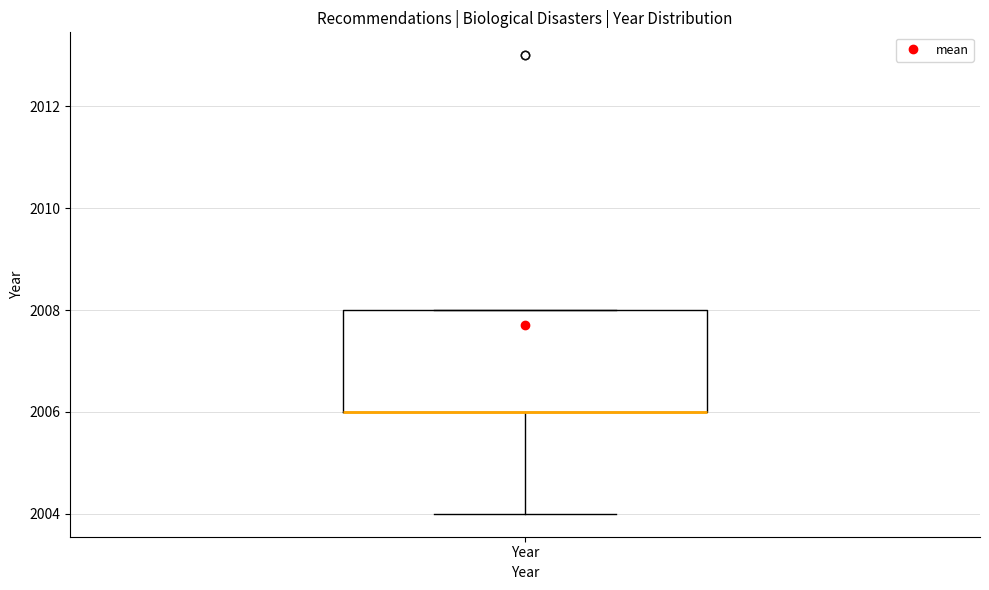

Transcribe this box plot: give where the median line is, the range the box spans, and where the two whiskers end, as read against the y-axis. The values are not printed on the chart, so give them approximately, as read against the axis.

median 2006 (drawn on the box's lower edge), box 2006 to 2008, whiskers 2004 to 2008